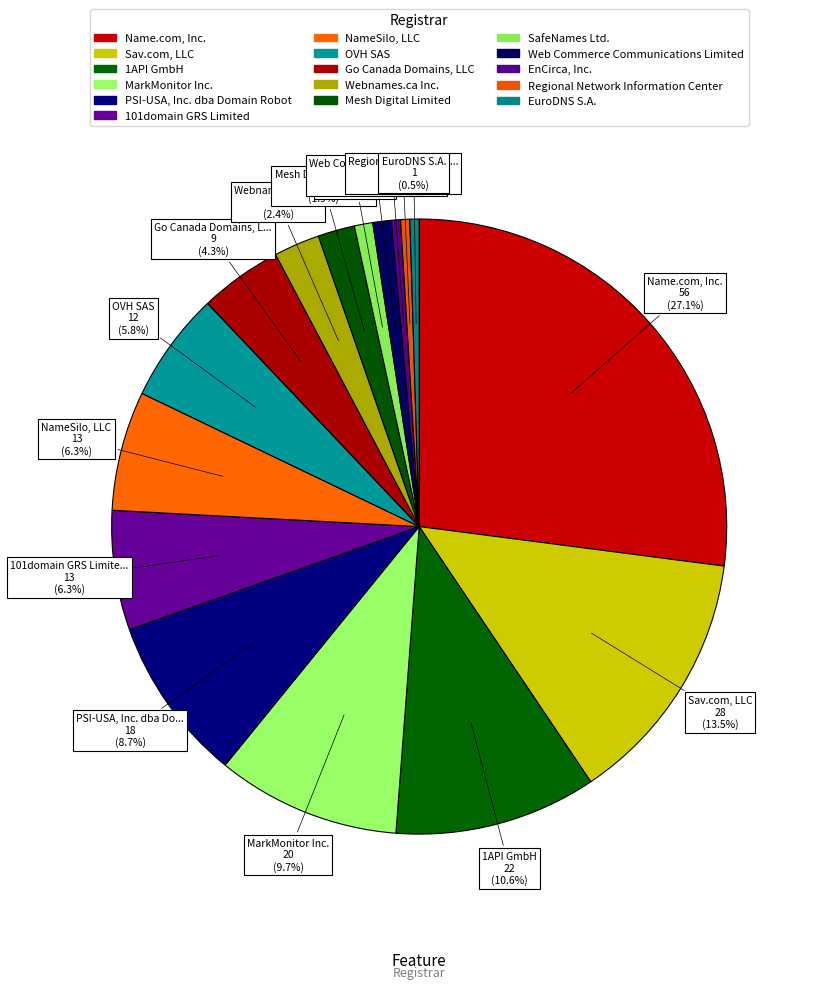

Rank the categories by value from lowest to highest.

EnCirca, Inc., Regional Network Information Center, EuroDNS S.A., SafeNames Ltd., Web Commerce Communications Limited, Mesh Digital Limited, Webnames.ca Inc., Go Canada Domains, LLC, OVH SAS, 101domain GRS Limited, NameSilo, LLC, PSI-USA, Inc. dba Domain Robot, MarkMonitor Inc., 1API GmbH, Sav.com, LLC, Name.com, Inc.